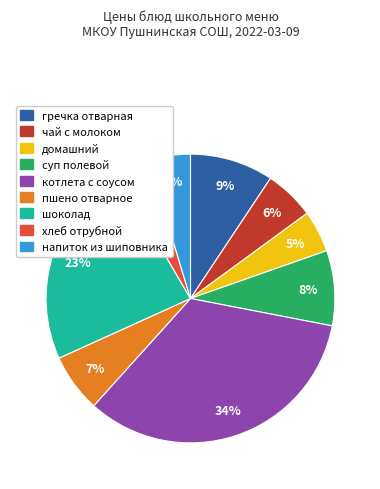

Is it true that чай с молоком is 1% of the pie?

False